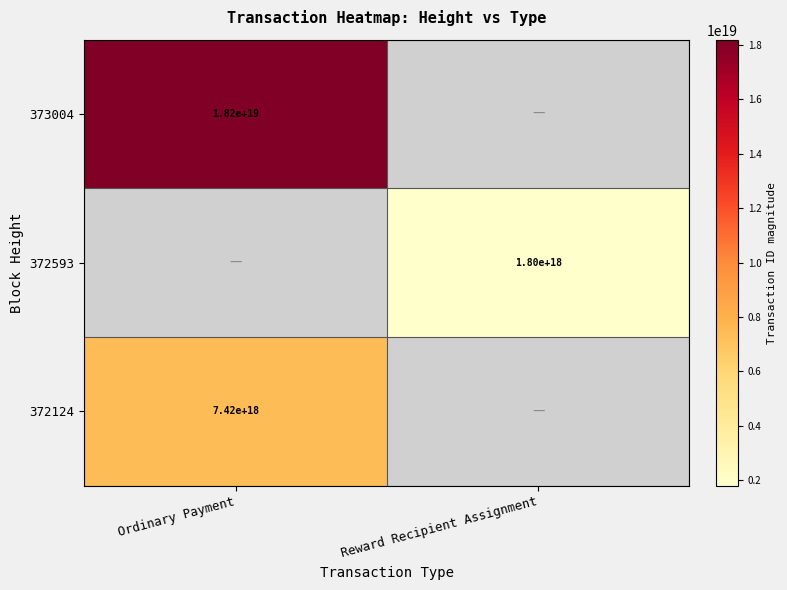

Between Reward Recipient Assignment and Ordinary Payment, which is larger?

Ordinary Payment